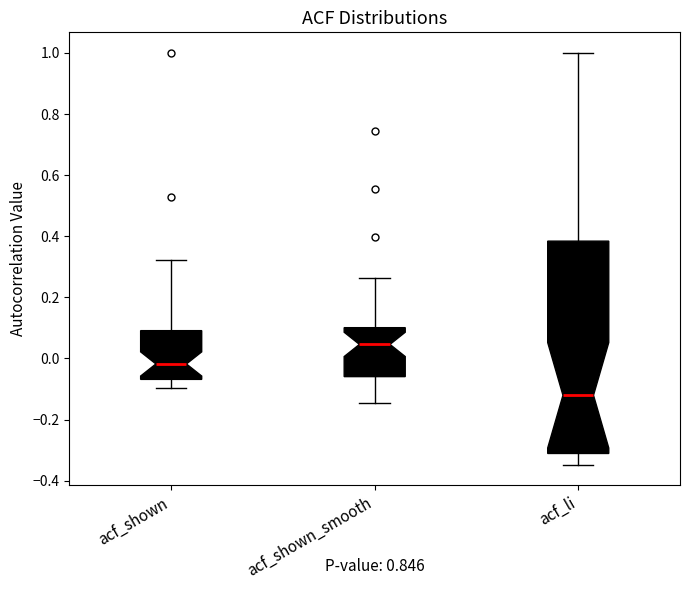

Reading left to right, read every box against the y-axis: the position of its median line, the range the box covers, and the ends of its whiskers. The values are not printed on the chart, so give them approximately, as read against the axis.

acf_shown: median -0.02, box -0.06 to 0.10, whiskers -0.10 to 0.32
acf_shown_smooth: median 0.04, box -0.06 to 0.10, whiskers -0.14 to 0.26
acf_li: median -0.12, box -0.32 to 0.38, whiskers -0.34 to 1.00